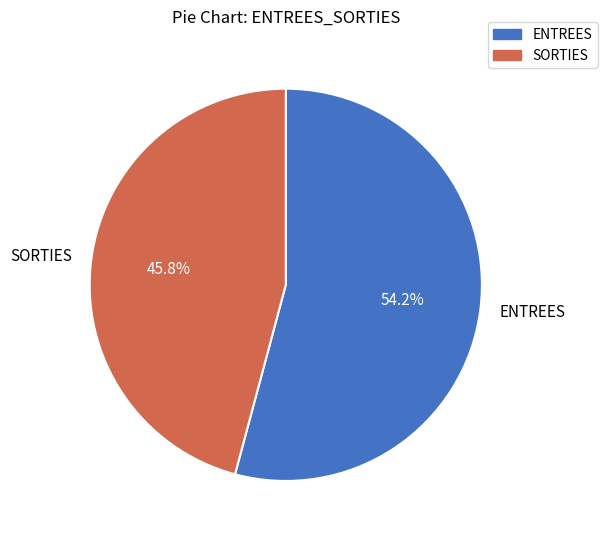

True or false: ENTREES accounts for 54% of the total.

True